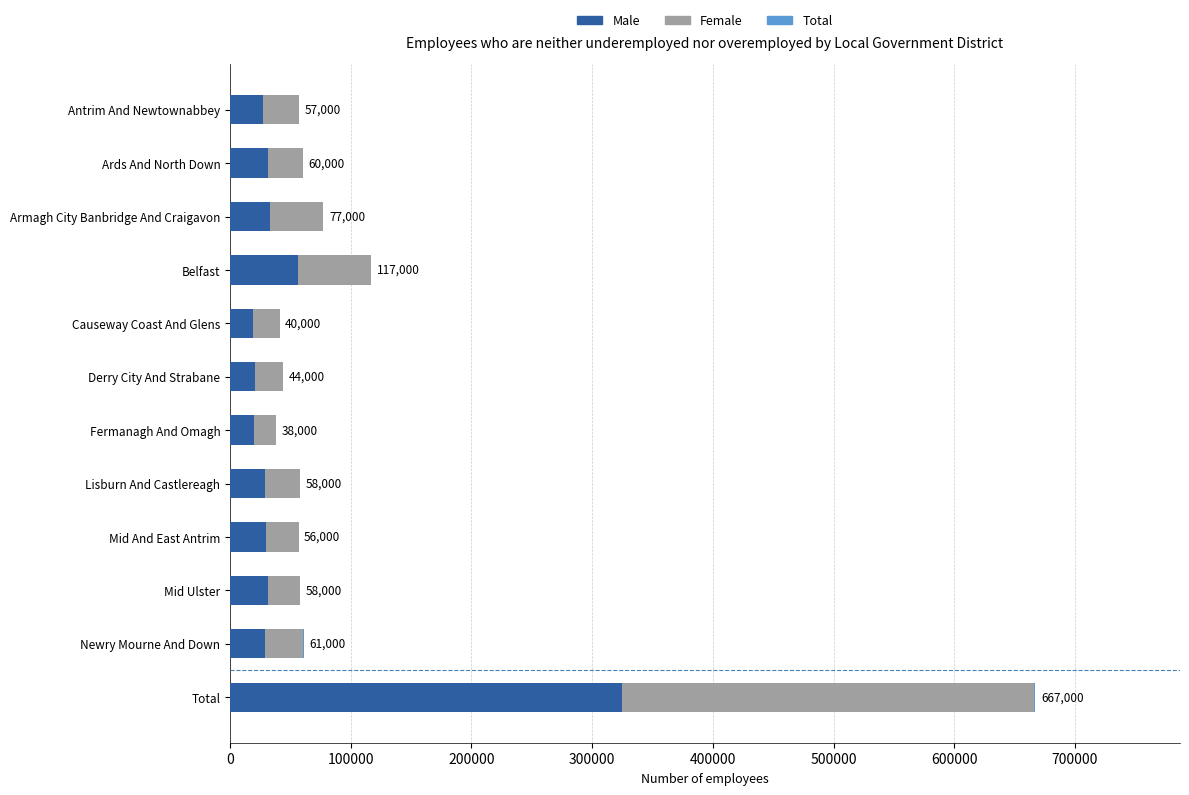

Which series has the widest spread of values?

Total